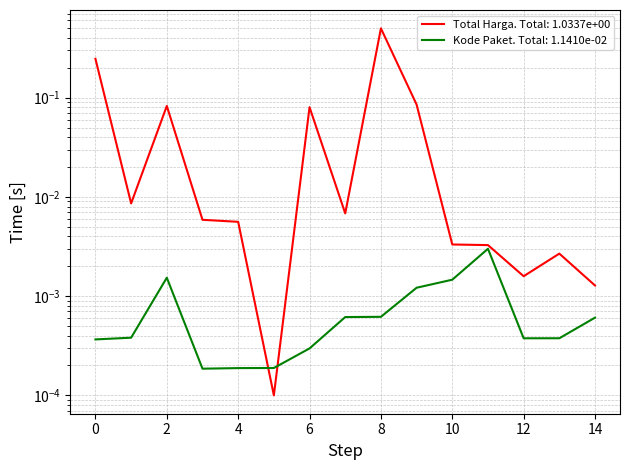

What is the average value of the Total Harga (in billions) series?

0.1